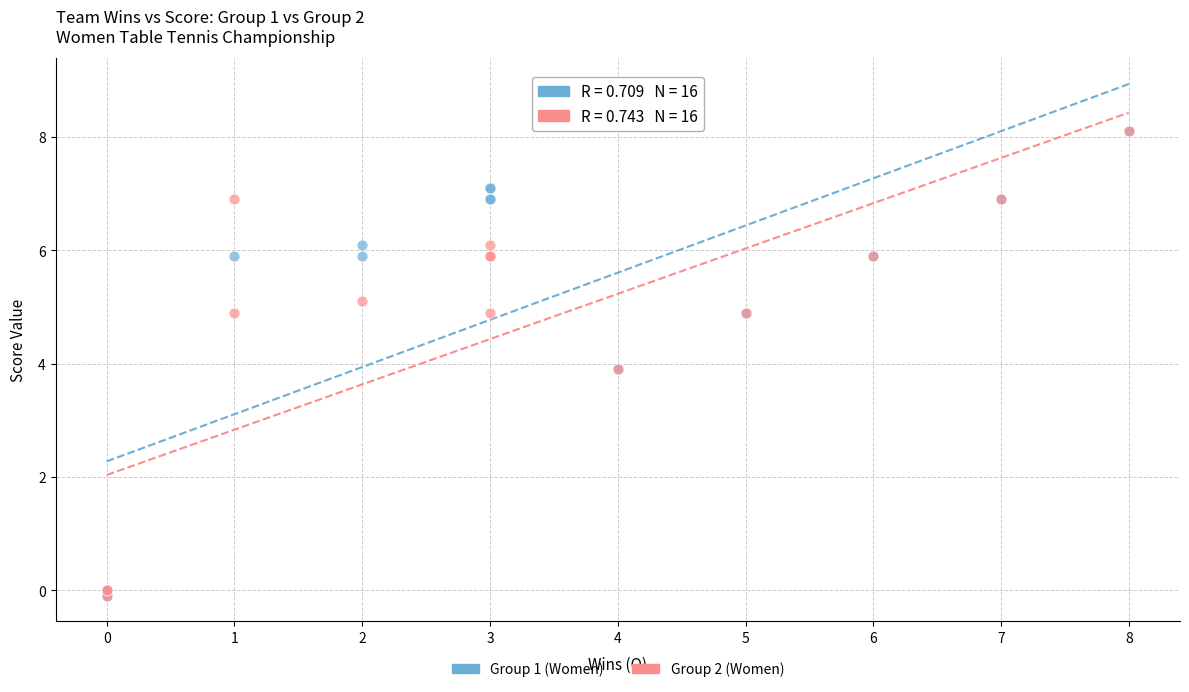

What are all the series names shown in the legend?

Group 1 (Women), Group 2 (Women)